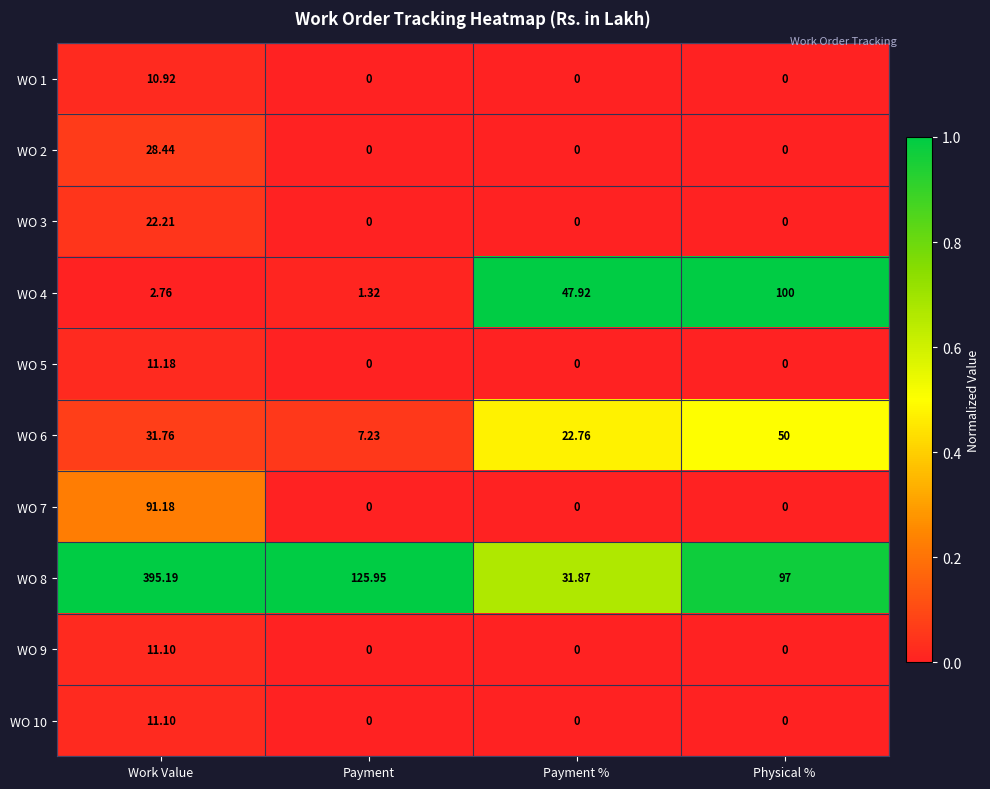

Rank the categories by WO 6 value from lowest to highest.

Payment, Payment %, Work Value, Physical %